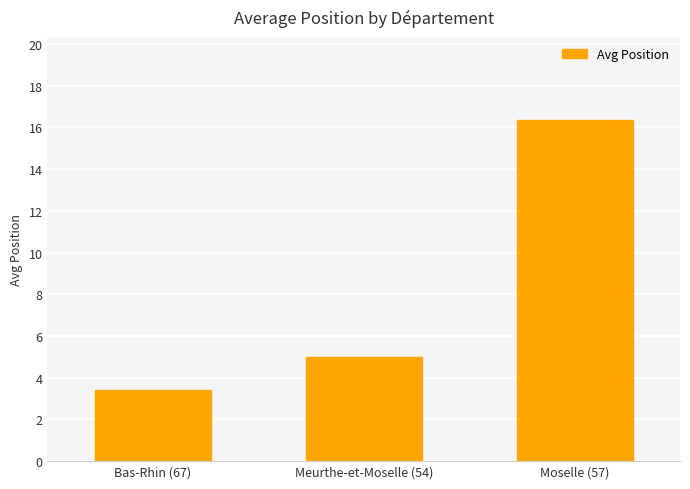

What is the maximum value shown in the chart?

16.3